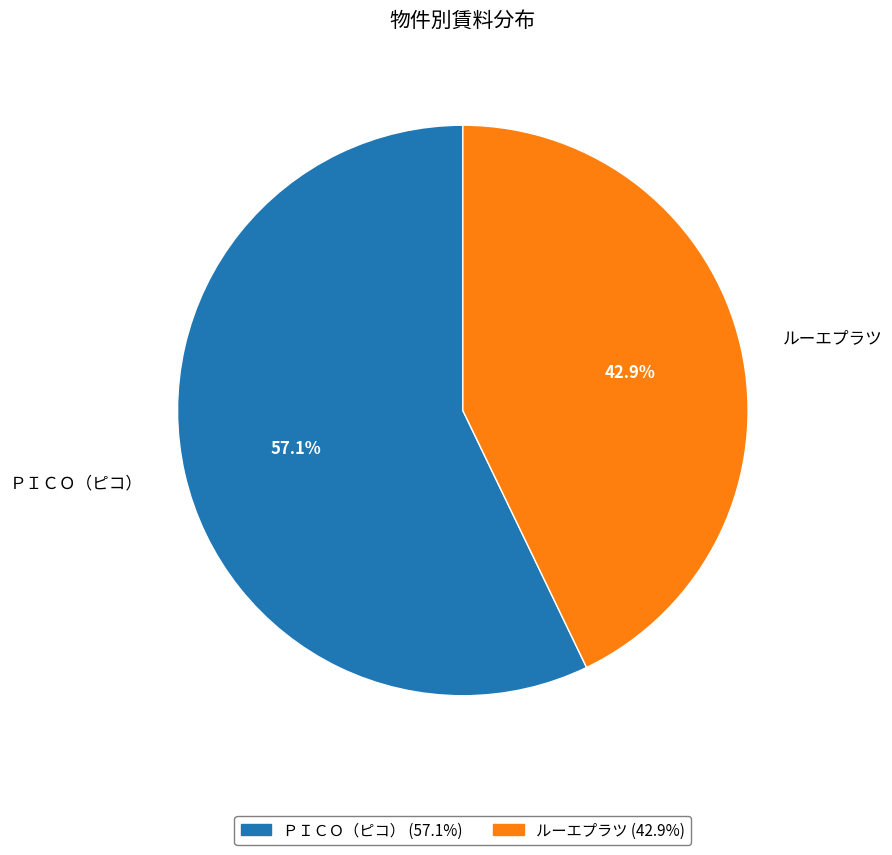

To the nearest percent, what is the average slice percentage?

50%